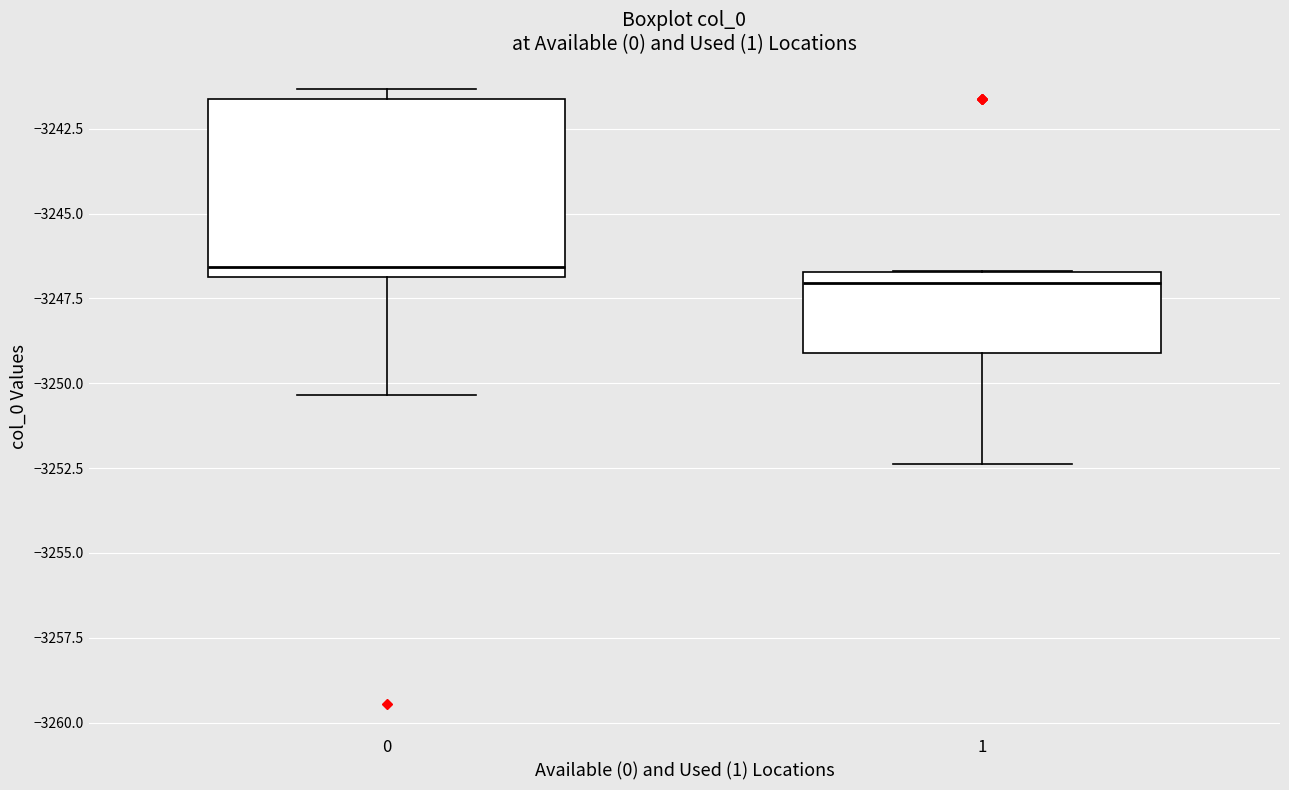

Reading left to right, transcribe this box plot: for each box, give where its median line is, the range the box spans, and where its two whiskers end, as read against the y-axis. The values are not printed on the chart, so give them approximately, as read against the axis.

0: median -3246.5, box -3247.0 to -3241.5, whiskers -3250.5 to -3241.5 (just above the box's upper edge)
1: median -3247.0, box -3249.0 to -3246.5, whiskers -3252.5 to -3246.5